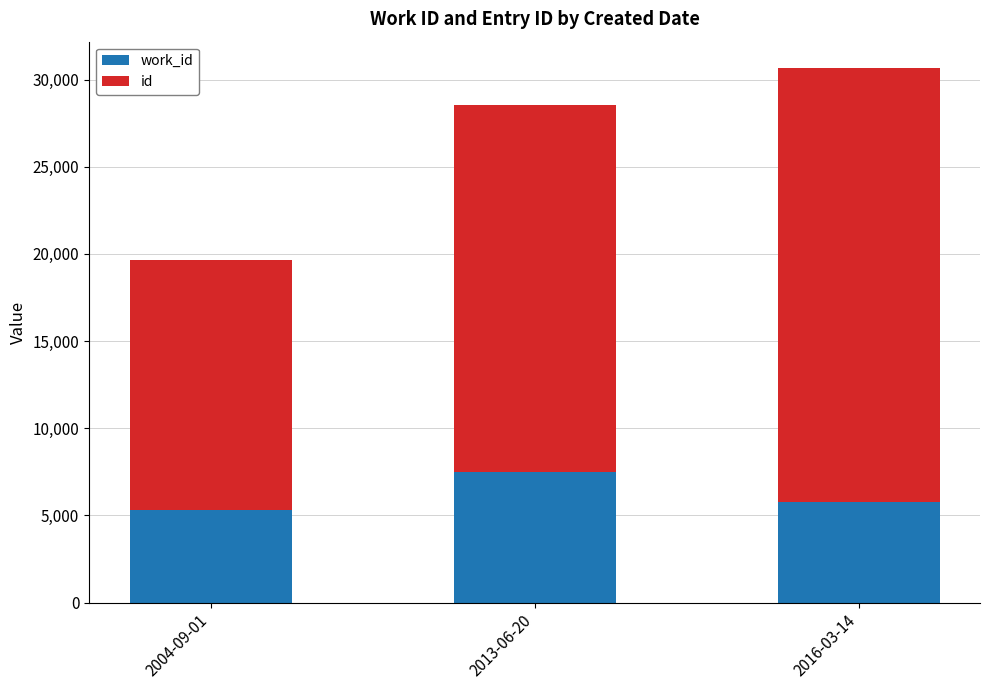

At which category is the sum across all series the highest?

2016-03-14